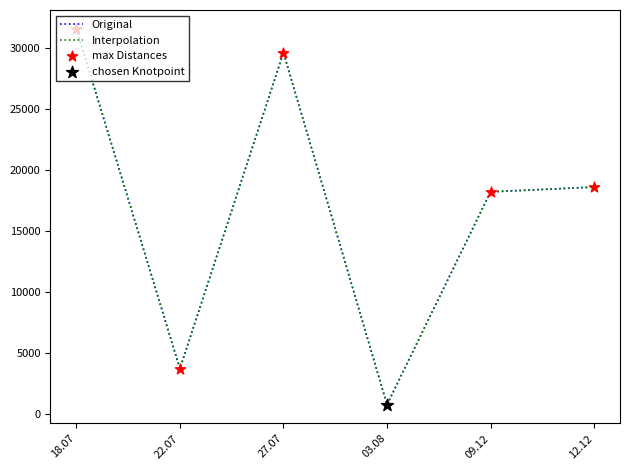

What is the total value across all series at 09.12?

54570.0